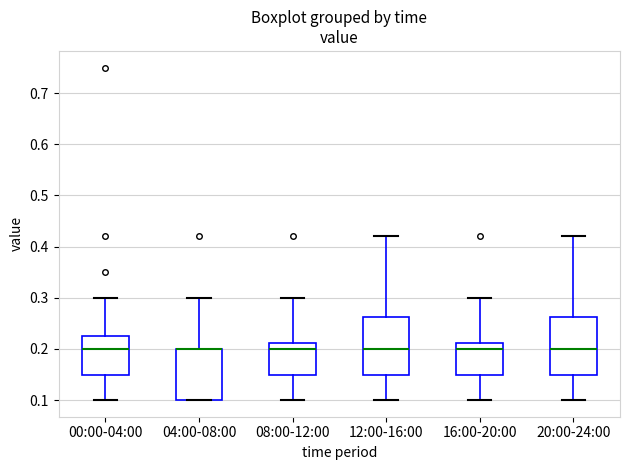

Reading left to right, transcribe this box plot: for each box, give where its median line is, the range the box spans, and where its two whiskers end, as read against the y-axis. The values are not printed on the chart, so give them approximately, as read against the axis.

00:00-04:00: median 0.20, box 0.15 to 0.23, whiskers 0.10 to 0.30
04:00-08:00: median 0.20 (drawn on the box's upper edge), box 0.10 to 0.20, whiskers 0.10 to 0.30
08:00-12:00: median 0.20, box 0.15 to 0.21, whiskers 0.10 to 0.30
12:00-16:00: median 0.20, box 0.15 to 0.26, whiskers 0.10 to 0.42
16:00-20:00: median 0.20, box 0.15 to 0.21, whiskers 0.10 to 0.30
20:00-24:00: median 0.20, box 0.15 to 0.26, whiskers 0.10 to 0.42